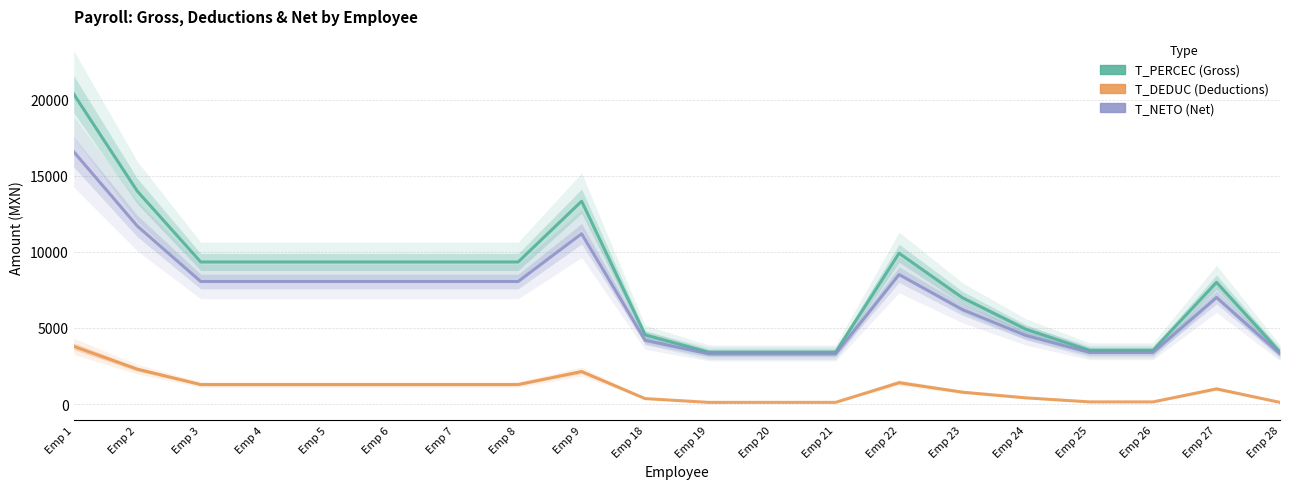

What is the spread (max minus min) of values at Emp 6?

8048.0